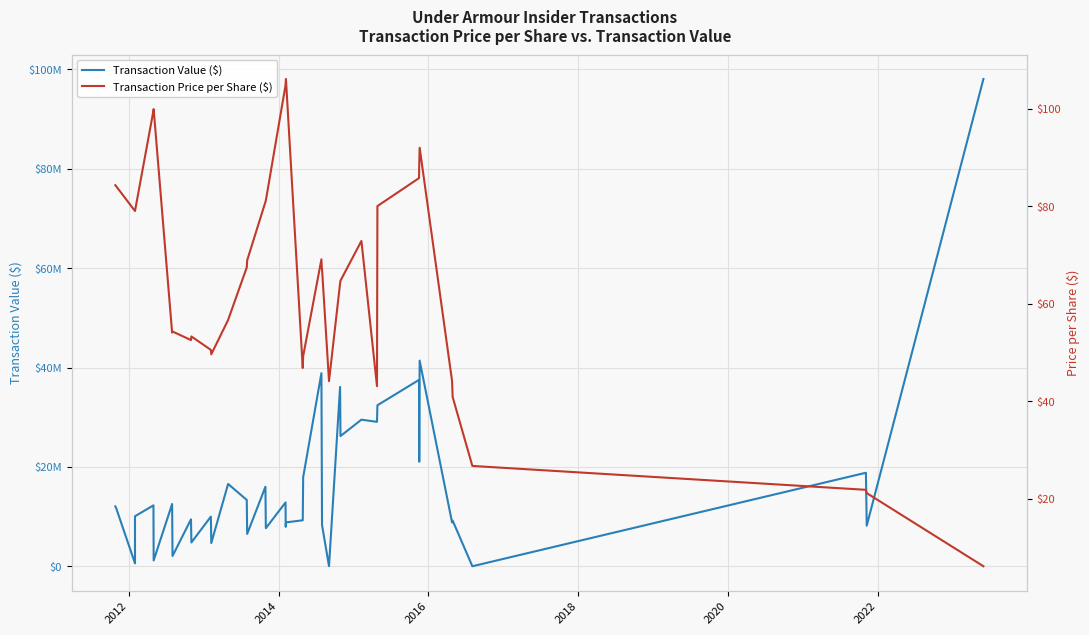

True or false: Transaction Value ($) and Transaction Price per Share ($) intersect in this chart.

False